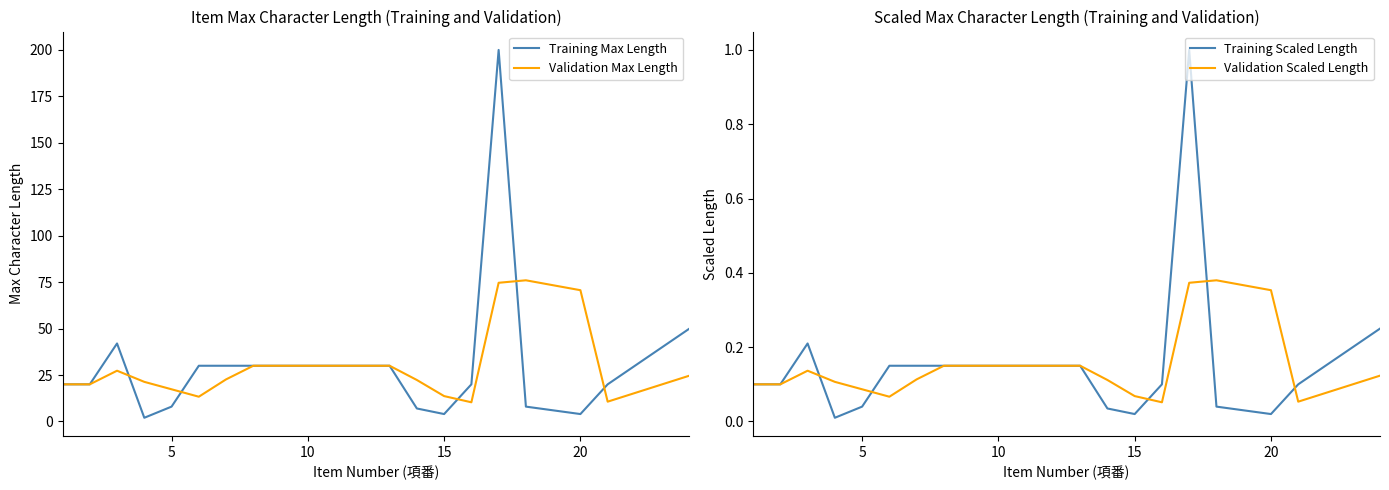

What is the lowest value of the Validation Max Length series?

10.3